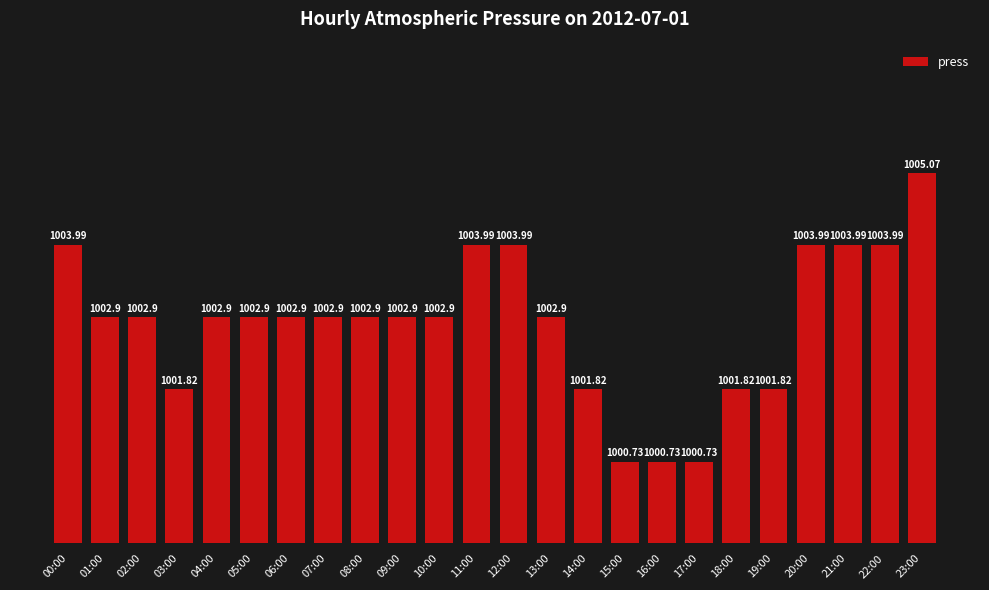

Is it true that the value at 21:00 is 640.3?

False